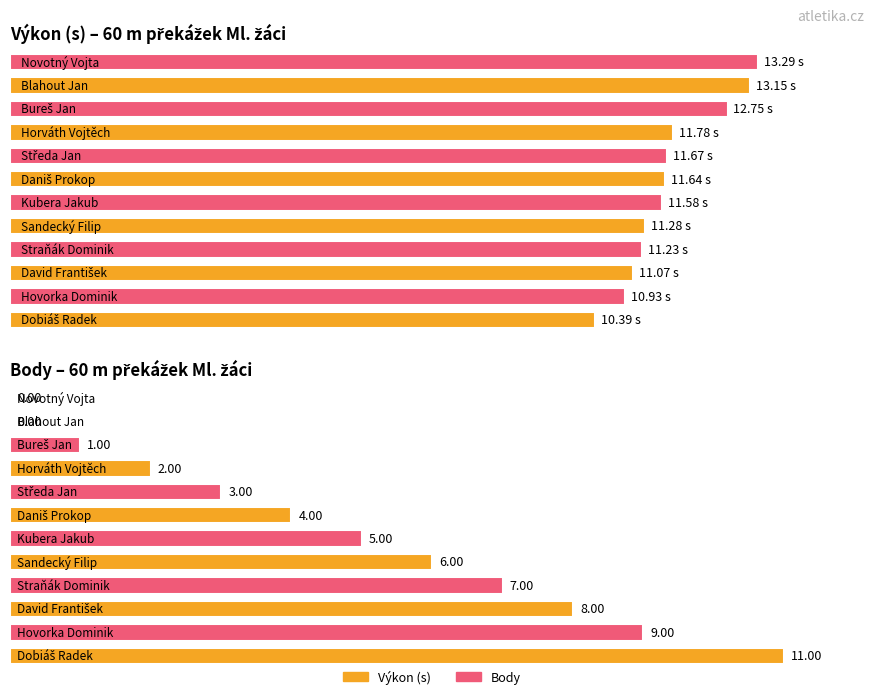

What is the difference between the Výkon values at Dobiáš Radek and David František?

0.7